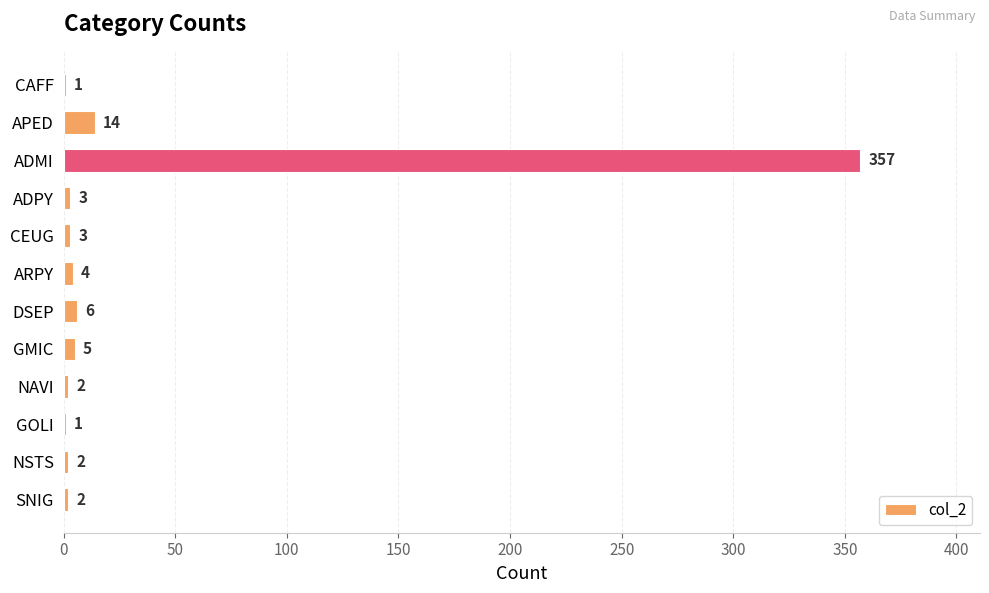

Are the bars horizontal?

Yes